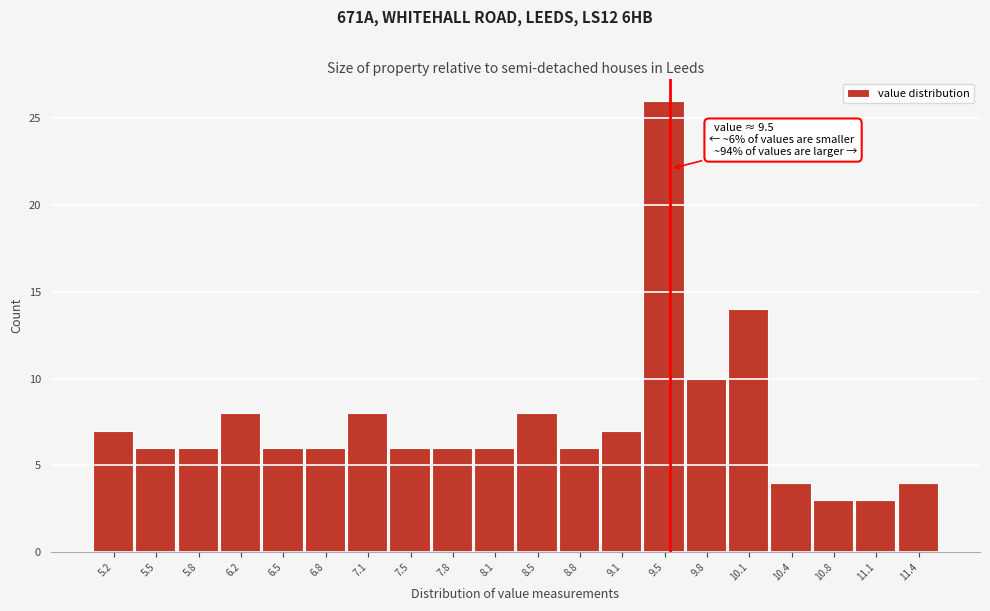

Over which range of the x-axis is the bar tallest?

9.29 to 9.62